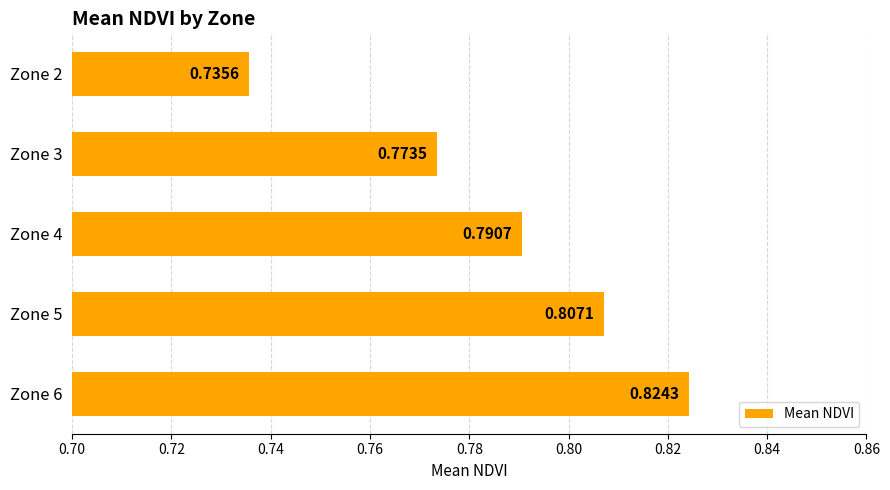

Between Zone 5 and Zone 6, which is larger?

Zone 6